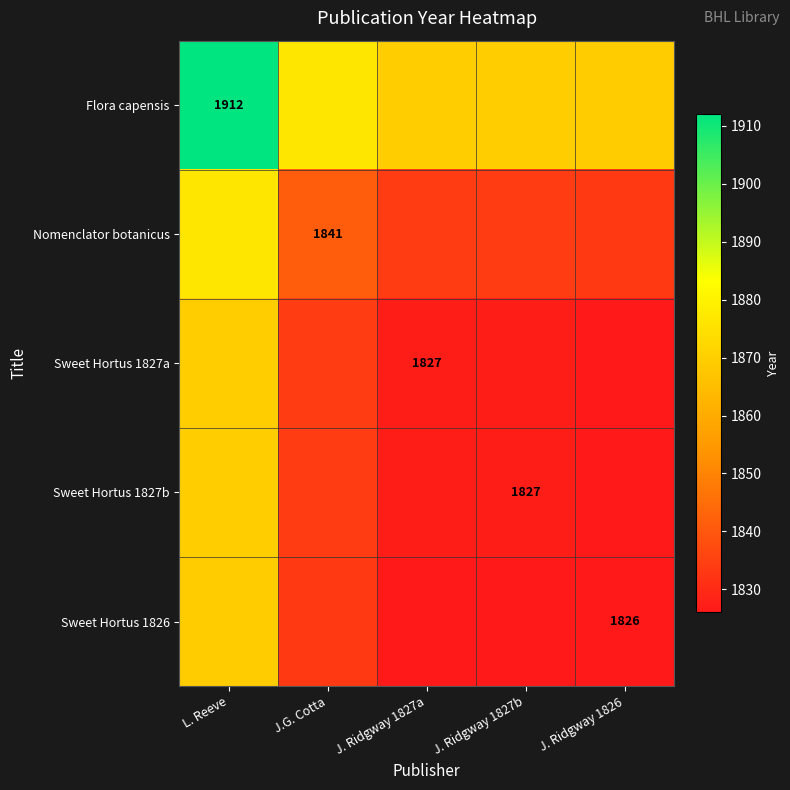

Which has a higher value, L. Reeve or J. Ridgway 1827b?

L. Reeve